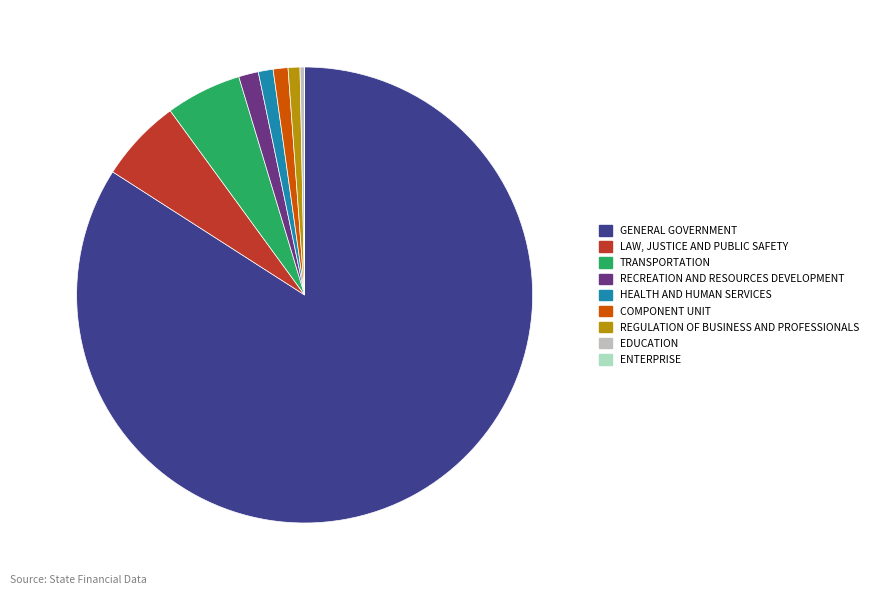

True or false: EDUCATION accounts for 9% of the total.

False